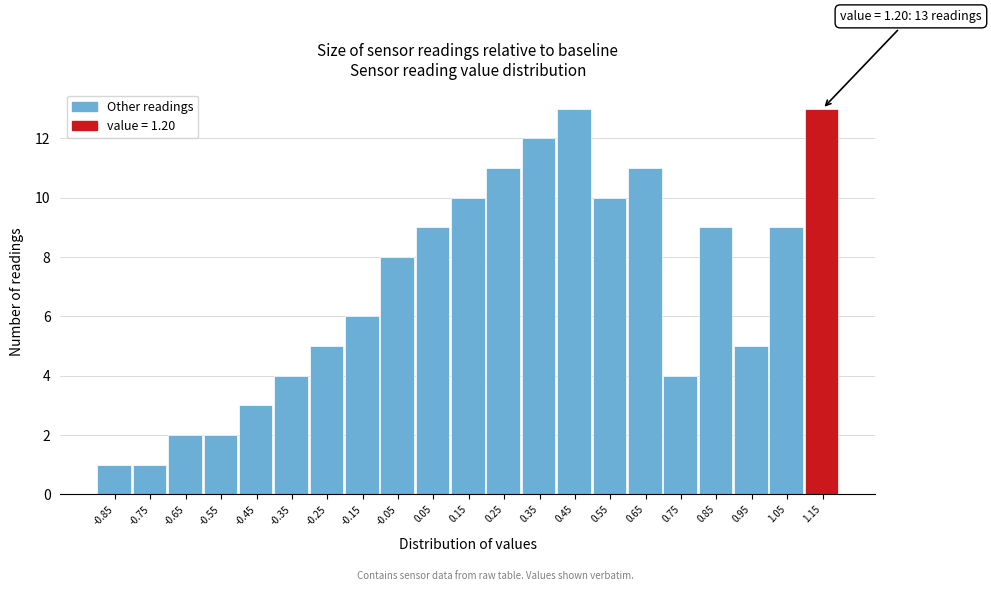

Reading left to right, list all the values displayed in this chart.

-0.85=1	-0.75=1	-0.65=2	-0.55=2	-0.45=3	-0.35=4	-0.25=5	-0.15=6	-0.05=8	0.05=9	0.15=10	0.25=11	0.35=12	0.45=13	0.55=10	0.65=11	0.75=4	0.85=9	0.95=5	1.05=9	1.15=13